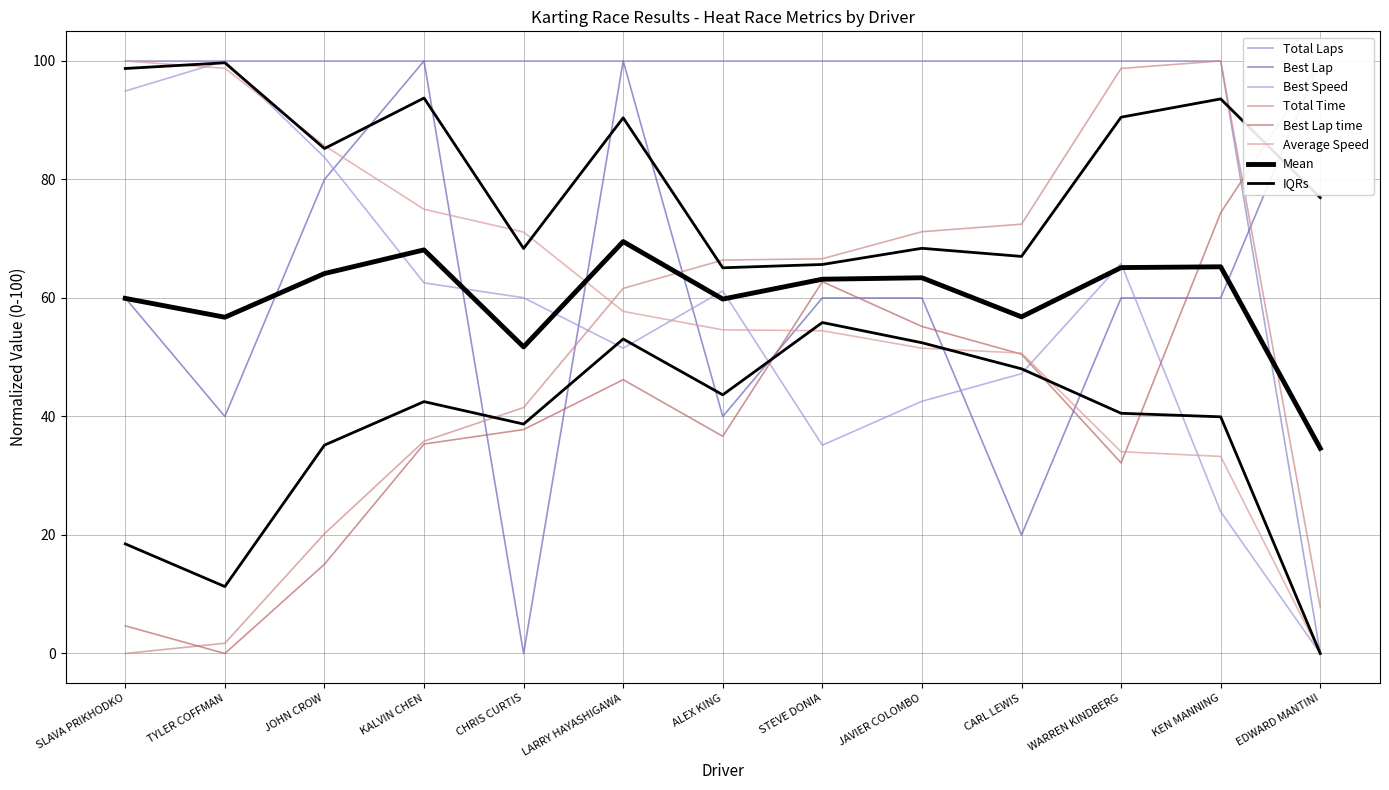

Does the chart have visible grid lines?

Yes